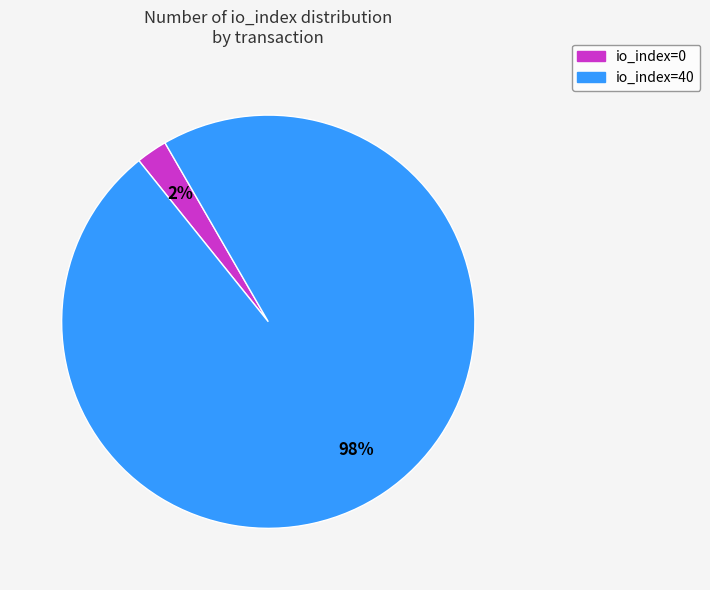

What is the smallest slice in the pie chart?

io_index=0